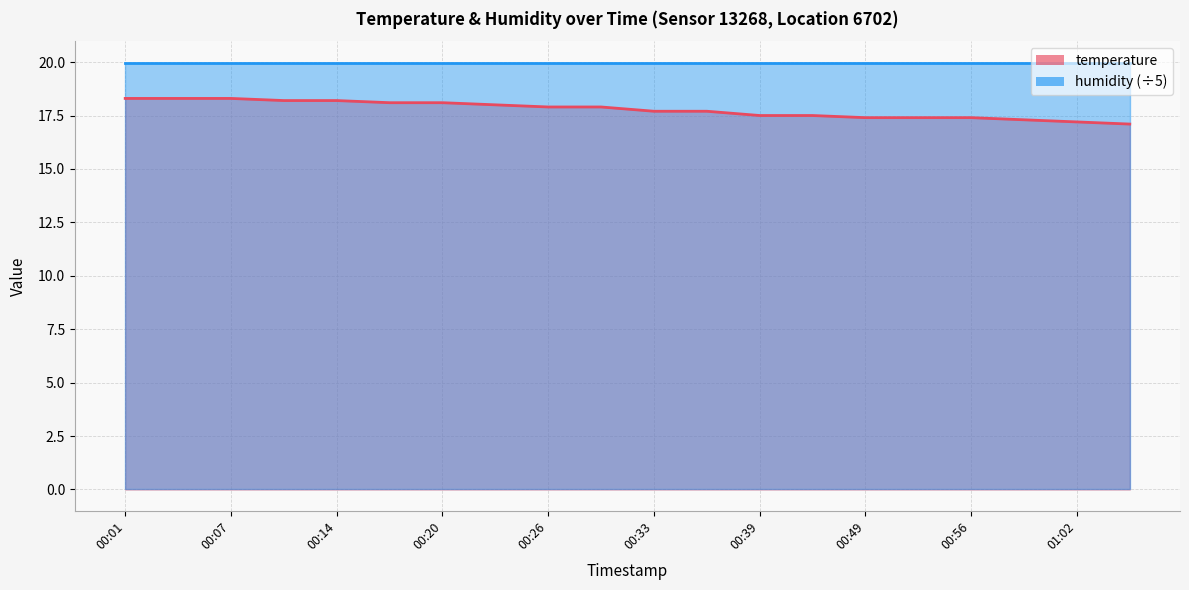

Which label corresponds to the largest value in the chart?

00:01